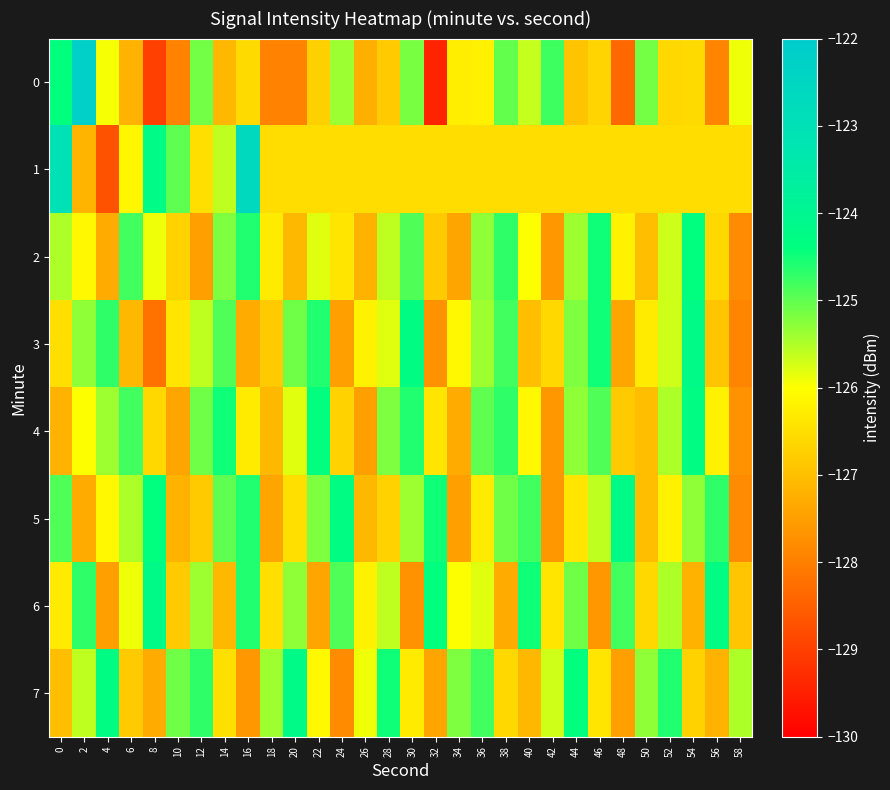

Reading right to left, list all the values displayed in this chart.

0: 58=-125.9	56=-127.9	54=-126.6	52=-126.6	50=-125.1	48=-128.4	46=-126.7	44=-126.9	42=-124.8	40=-125.6	38=-125.0	36=-126.2	34=-126.3	32=-129.4	30=-125.2	28=-126.8	26=-127.2	24=-125.4	22=-126.7	20=-127.9	18=-127.9	16=-126.6	14=-127.1	12=-125.1	10=-127.9	8=-129.0	6=-127.2	4=-125.9	2=-122.2	0=-124.4
1: 58=-126.5	56=-126.5	54=-126.5	52=-126.5	50=-126.5	48=-126.5	46=-126.5	44=-126.5	42=-126.5	40=-126.5	38=-126.5	36=-126.5	34=-126.5	32=-126.5	30=-126.5	28=-126.5	26=-126.5	24=-126.5	22=-126.5	20=-126.5	18=-126.5	16=-122.6	14=-125.6	12=-126.5	10=-125.0	8=-124.2	6=-126.1	4=-128.7	2=-127.2	0=-123.0
2: 58=-127.8	56=-126.6	54=-124.4	52=-125.7	50=-127.0	48=-126.2	46=-124.5	44=-125.4	42=-127.6	40=-126.0	38=-124.7	36=-125.3	34=-127.4	32=-126.8	30=-124.9	28=-125.6	26=-127.2	24=-126.4	22=-125.8	20=-127.1	18=-126.3	16=-124.6	14=-125.2	12=-127.5	10=-126.7	8=-125.9	6=-124.8	4=-127.3	2=-126.1	0=-125.5
3: 58=-127.9	56=-126.9	54=-124.2	52=-125.7	50=-126.3	48=-127.4	46=-124.5	44=-125.2	42=-126.6	40=-127.0	38=-124.8	36=-125.4	34=-126.1	32=-127.7	30=-124.3	28=-125.8	26=-126.2	24=-127.5	22=-124.6	20=-125.1	18=-126.8	16=-127.3	14=-124.9	12=-125.6	10=-126.4	8=-128.2	6=-127.1	4=-124.7	2=-125.3	0=-126.5
4: 58=-127.7	56=-126.2	54=-124.3	52=-125.5	50=-127.0	48=-126.8	46=-124.9	44=-125.3	42=-127.6	40=-126.1	38=-124.7	36=-125.0	34=-127.3	32=-126.4	30=-124.6	28=-125.2	26=-127.5	24=-126.7	22=-124.4	20=-125.8	18=-127.1	16=-126.3	14=-124.5	12=-125.1	10=-127.4	8=-126.6	6=-124.8	4=-125.4	2=-126.0	0=-127.2
5: 58=-127.8	56=-124.7	54=-125.3	52=-126.2	50=-127.0	48=-124.2	46=-125.6	44=-126.4	42=-127.6	40=-124.8	38=-125.1	36=-126.3	34=-127.5	32=-124.5	30=-125.4	28=-126.7	26=-127.1	24=-124.3	22=-125.2	20=-126.5	18=-127.4	16=-124.6	14=-125.0	12=-126.8	10=-127.2	8=-124.4	6=-125.5	4=-126.1	2=-127.3	0=-124.9
6: 58=-126.9	56=-124.3	54=-127.2	52=-125.5	50=-126.6	48=-124.8	46=-127.6	44=-125.1	42=-126.4	40=-124.5	38=-127.3	36=-125.8	34=-126.0	32=-124.4	30=-127.7	28=-125.6	26=-126.2	24=-124.9	22=-127.4	20=-125.3	18=-126.5	16=-124.6	14=-127.1	12=-125.4	10=-126.8	8=-124.2	6=-125.9	4=-127.5	2=-124.7	0=-126.3
7: 58=-125.5	56=-127.2	54=-126.7	52=-124.6	50=-125.3	48=-127.5	46=-126.4	44=-124.4	42=-125.7	40=-127.1	38=-126.6	36=-124.8	34=-125.2	32=-127.4	30=-126.3	28=-124.5	26=-125.9	24=-127.8	22=-126.1	20=-124.2	18=-125.4	16=-127.6	14=-126.5	12=-124.7	10=-125.1	8=-127.3	6=-126.8	4=-124.3	2=-125.6	0=-127.0